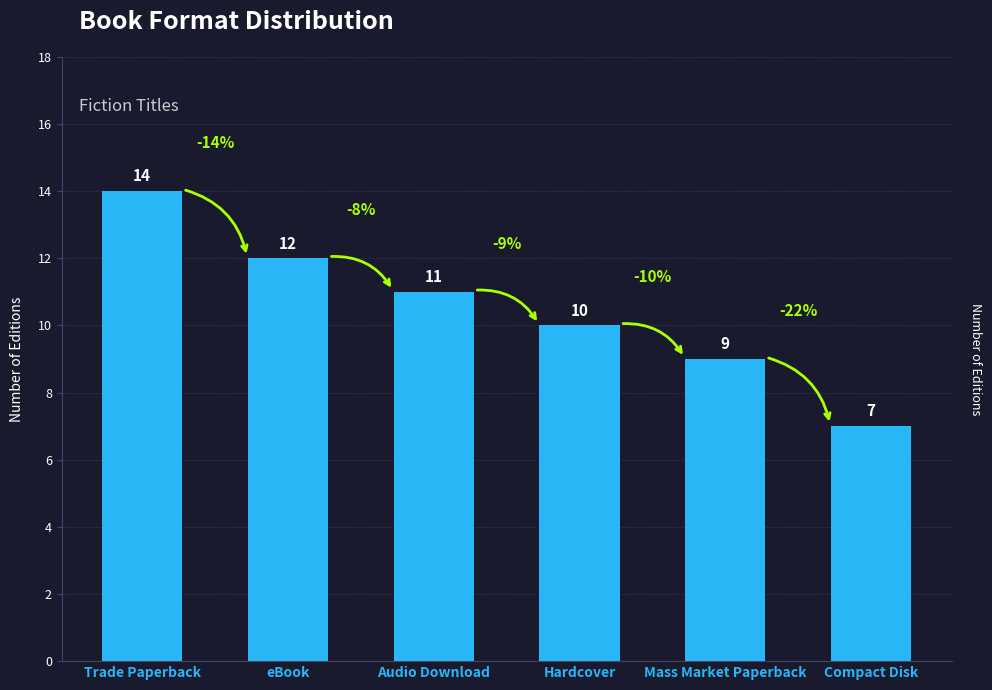

What is the label of the 3rd bar from the left?

Audio Download